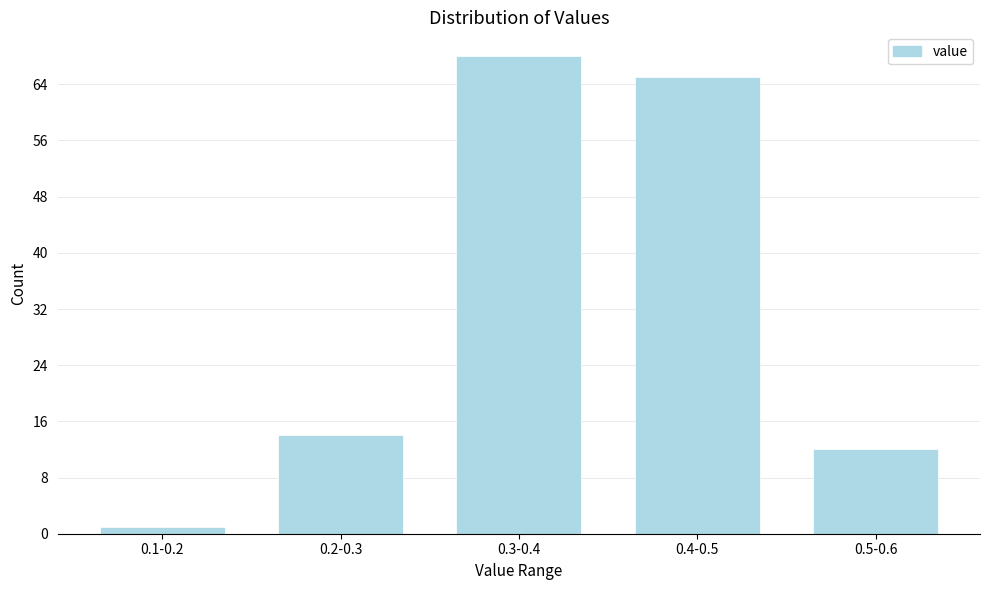

Reading right to left, extract all data points from this chart.

12	65	68	14	1